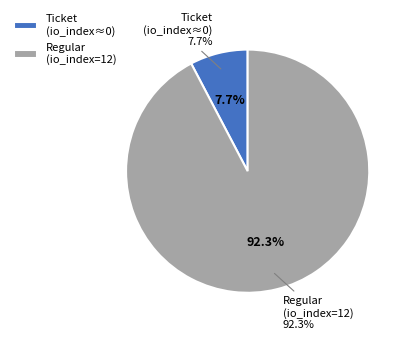

To the nearest percent, what is the average slice percentage?

50%